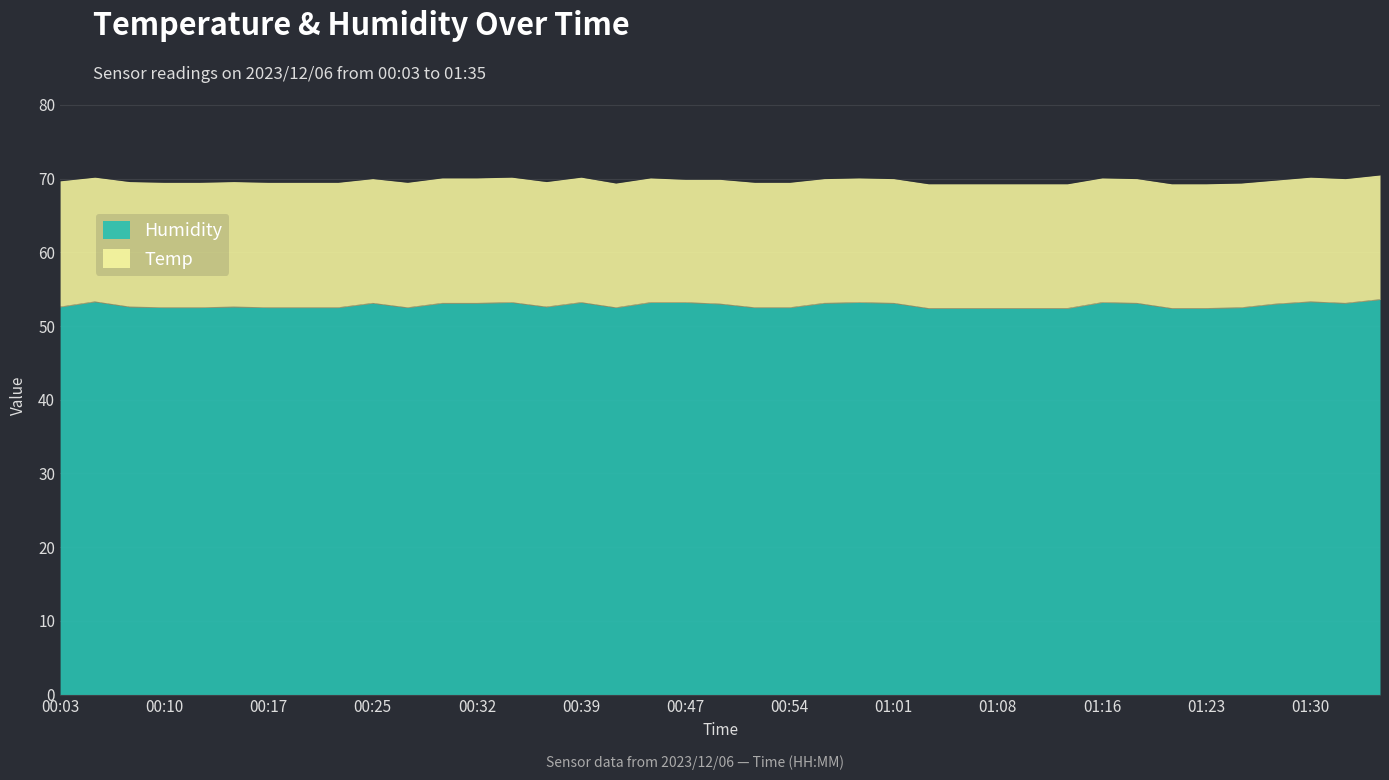

True or false: the data shows 70.0 at 01:08.

False